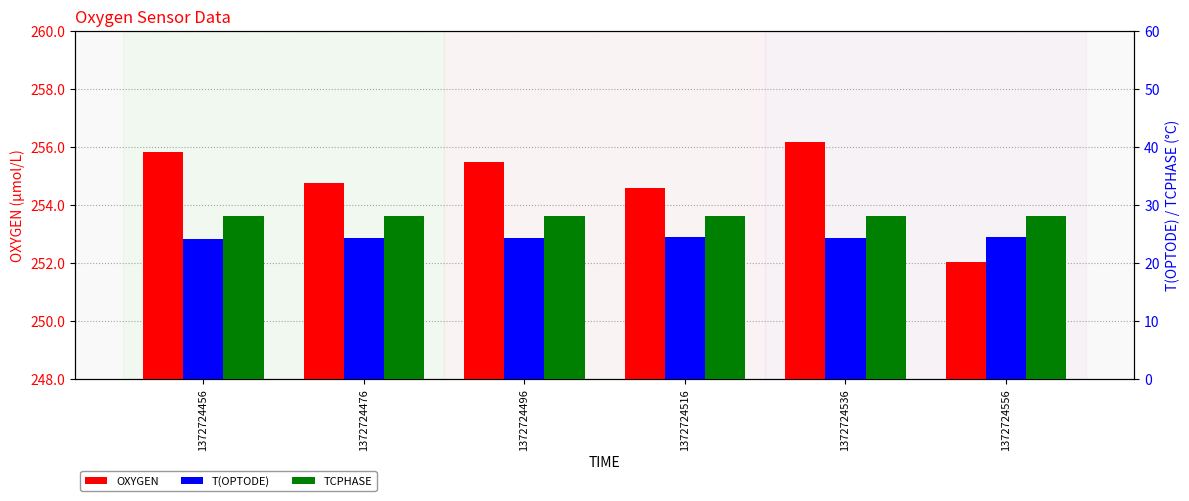

Are the bars horizontal?

No